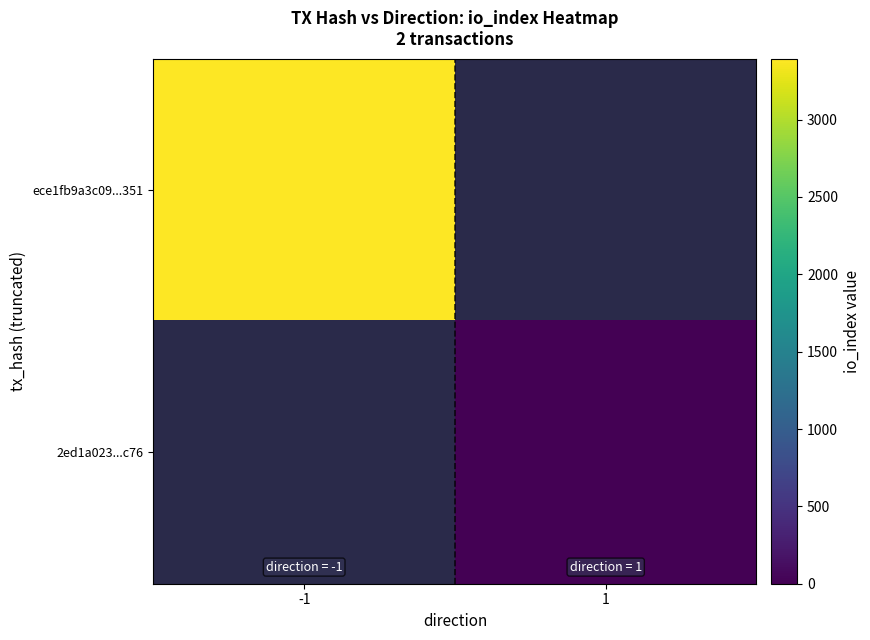

Is it true that 2ed1a023...c76 equals 0.0 at 1?

True